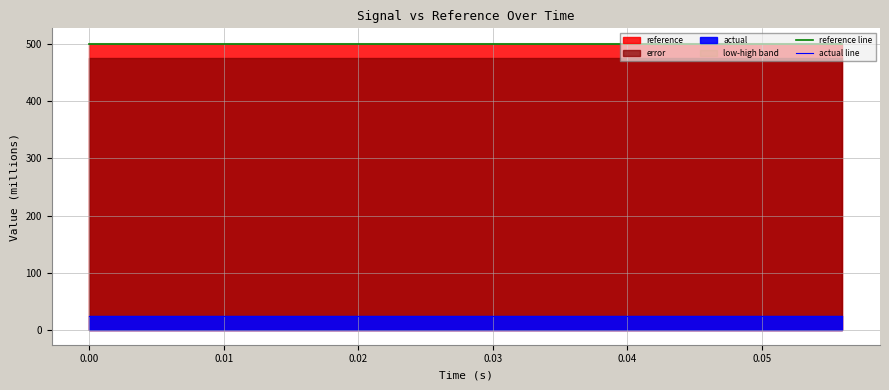

True or false: actual line and reference line cross at least once.

False